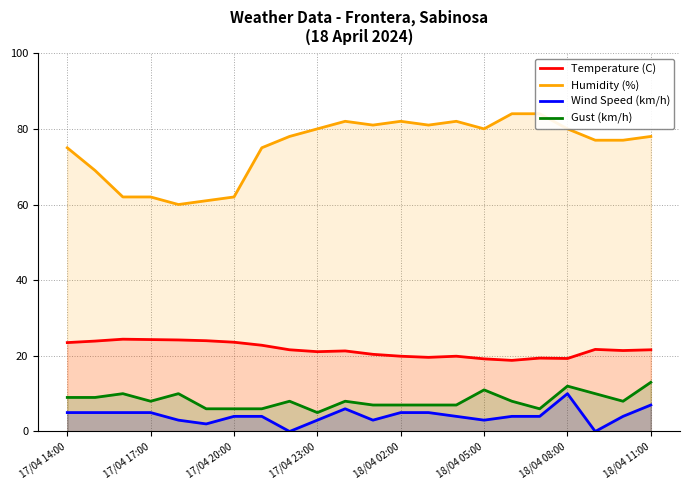

Is it true that Gust (km/h) equals 3.4 at 18/04 02:00?

False